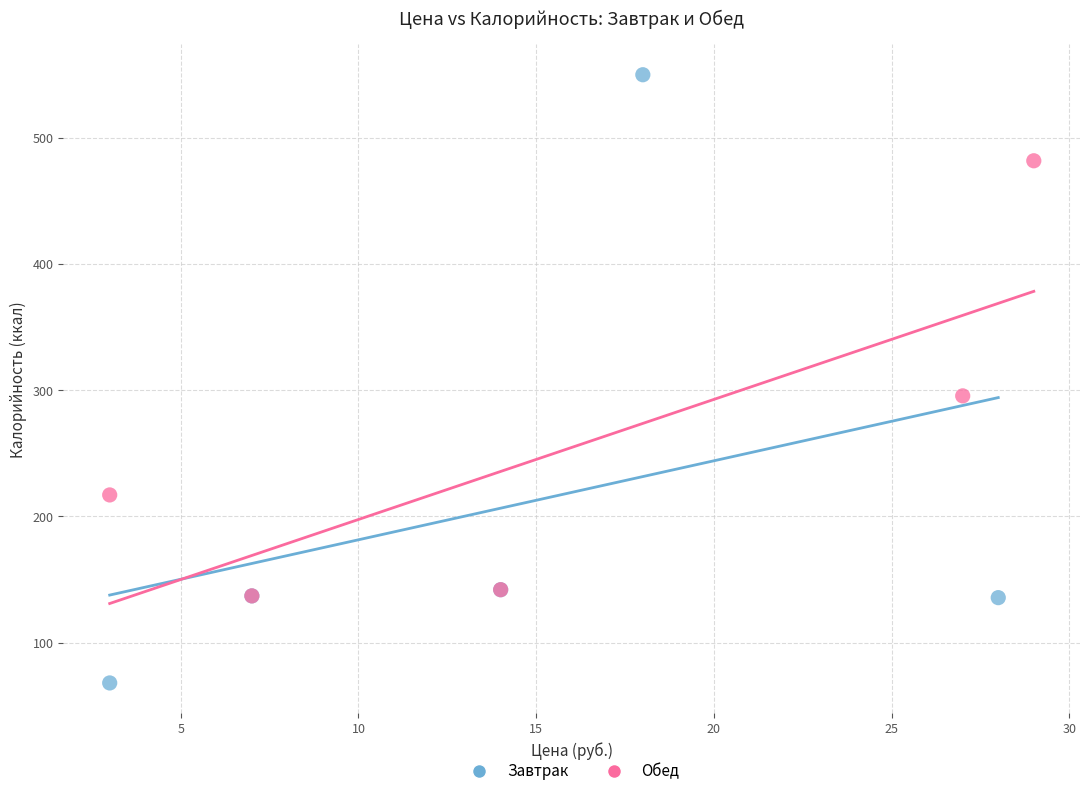

What are all the series names shown in the legend?

Завтрак, Обед